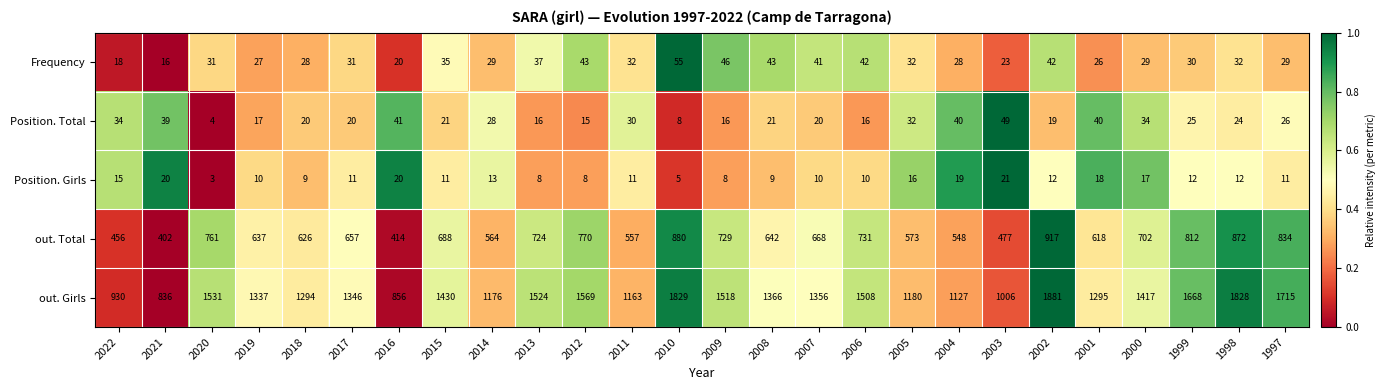

Which category has the lowest value across all series?

2020